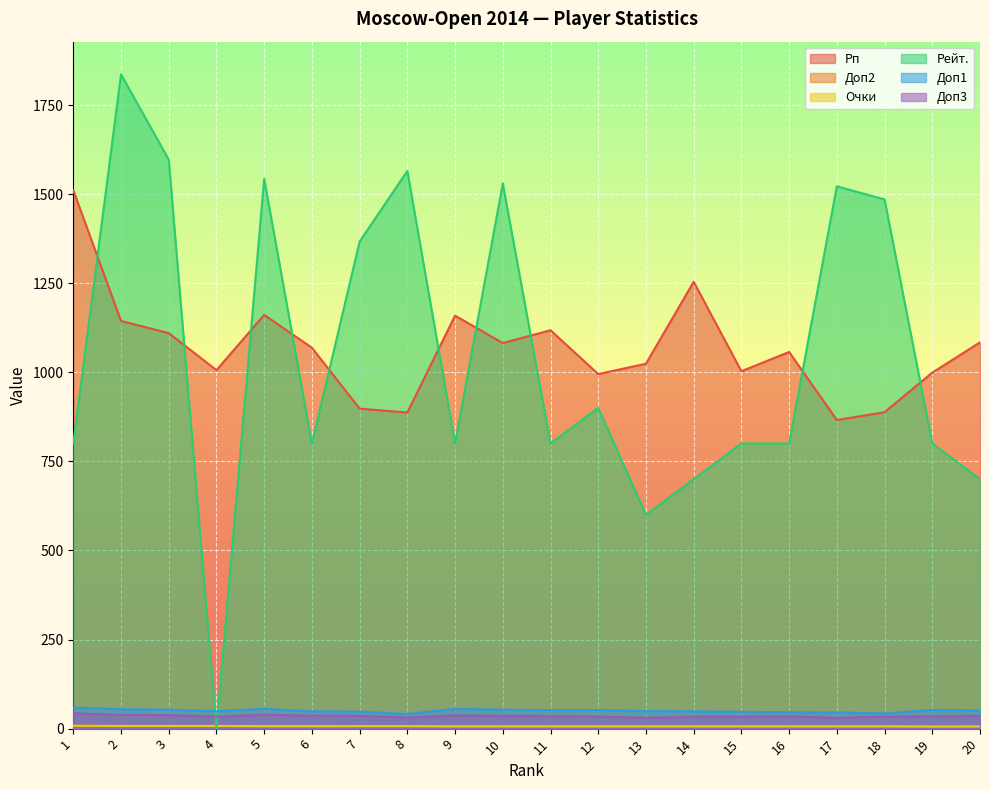

Reading left to right, list all the values displayed in this chart.

Рп: 1511.0	1144.0	1110.0	1006.0	1161.0	1069.0	898.0	887.0	1159.0	1082.0	1118.0	995.0	1024.0	1254.0	1003.0	1057.0	866.0	888.0	999.0	1084.0
Доп2: 8.0	7.0	7.0	7.0	6.0	6.0	7.0	7.0	5.0	6.0	6.0	5.0	6.0	6.0	6.0	6.0	6.0	6.0	5.0	6.0
Очки: 8.0	7.5	7.5	7.5	7.0	7.0	7.0	7.0	6.5	6.5	6.5	6.5	6.5	6.5	6.5	6.5	6.5	6.5	6.0	6.0
Рейт.: 800.0	1836.0	1597.0	0.0	1543.0	800.0	1367.0	1565.0	800.0	1530.0	800.0	900.0	600.0	700.0	800.0	800.0	1522.0	1485.0	800.0	700.0
Доп1: 59.0	54.5	53.0	49.0	55.5	48.5	47.5	41.0	55.5	53.0	52.0	52.0	49.5	48.5	47.0	46.0	45.5	42.5	52.5	51.0
Доп3: 43.0	38.5	38.0	34.0	39.0	36.5	36.0	31.0	37.0	36.0	35.5	34.0	30.5	33.5	33.5	34.5	30.5	33.5	34.5	36.0